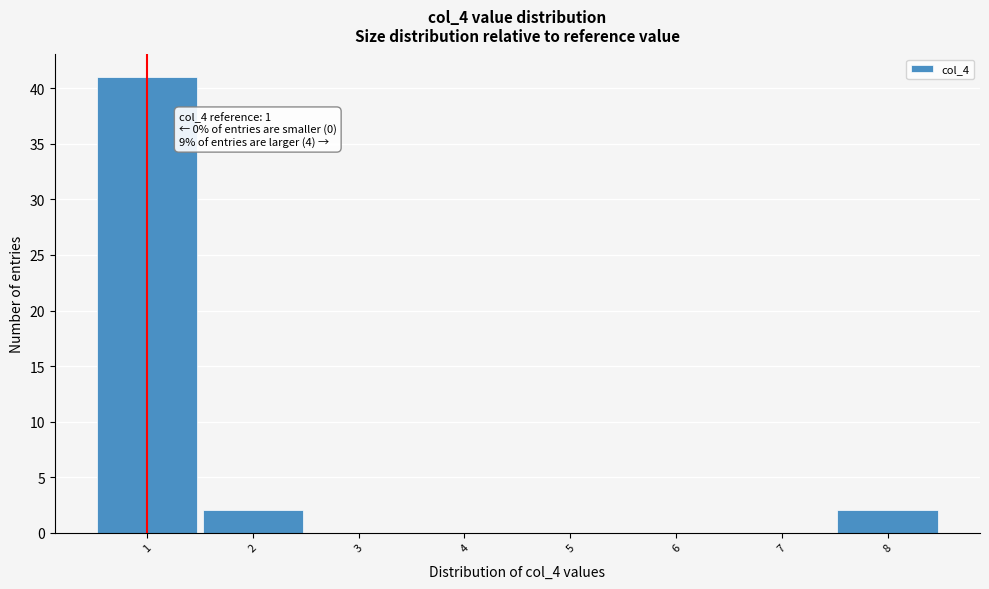

Which range on the x-axis has the tallest bar?

0.5 to 1.5